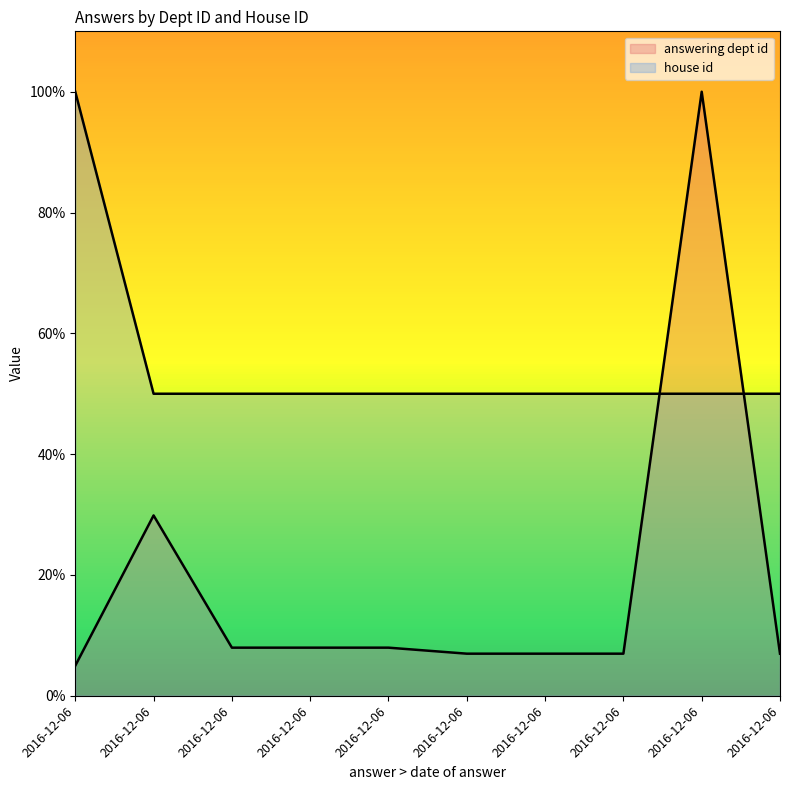

What is the spread (max minus min) of values at 2016-12-06?

95.0